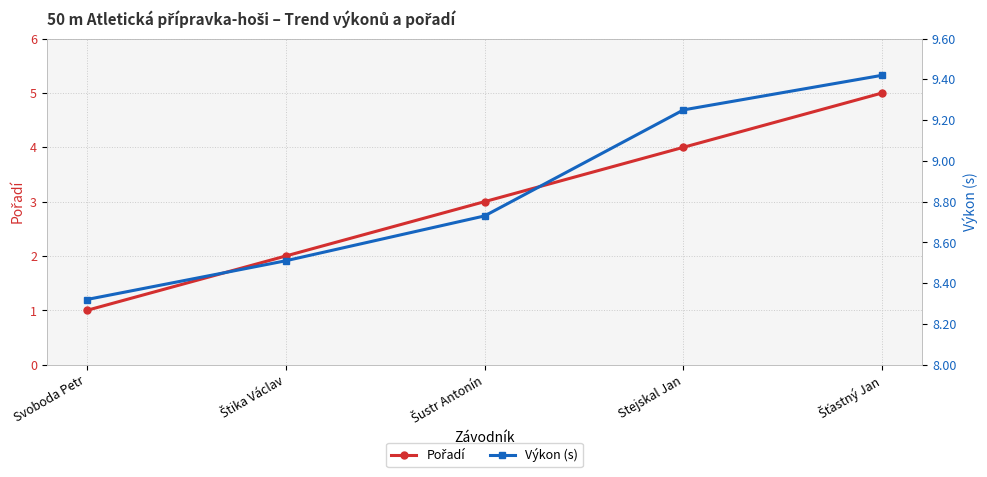

List the series in order of their peak value, lowest first.

Pořadí, Výkon (s)